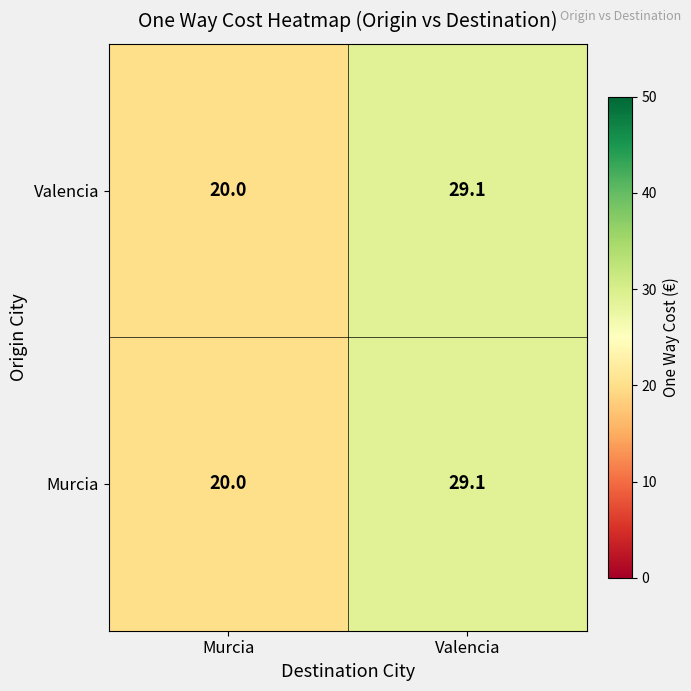

Reading right to left, what are all the values shown in this chart?

Valencia: 29.1	20.0
Murcia: 29.1	20.0